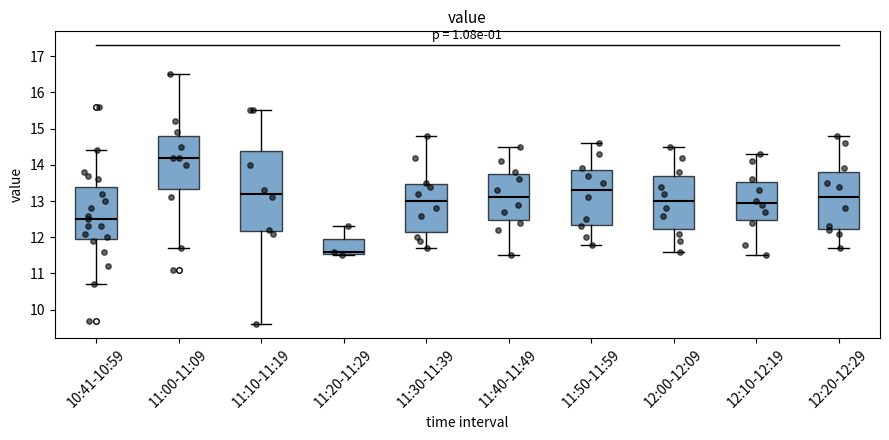

Which box's median line is the highest?

11:00-11:09